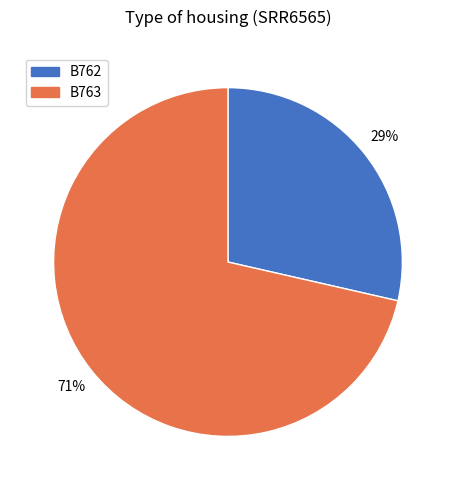

To the nearest percent, what is the combined percentage of B763 and B762?

100%